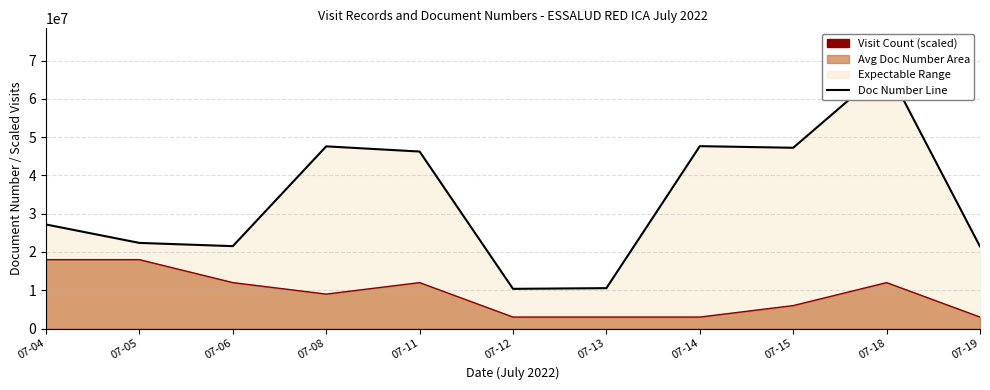

At 07-05, list the series in order from smallest to largest.

Visit Count Line, Doc Number Line